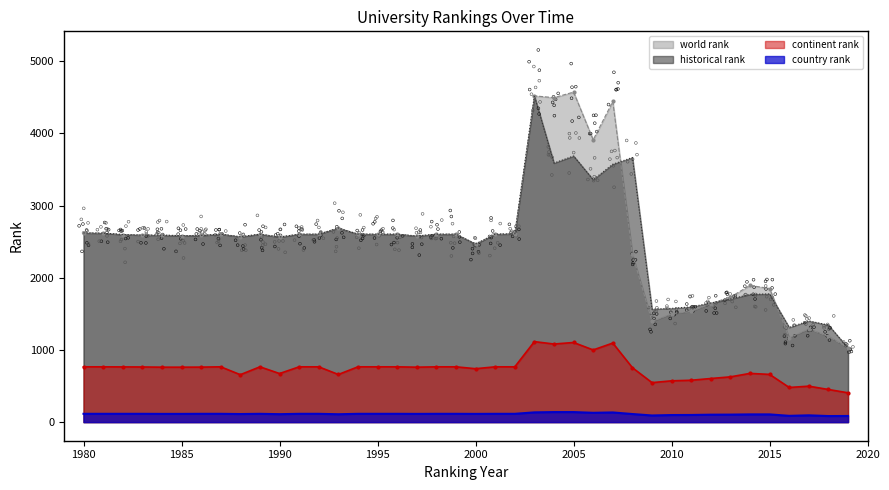

Which series has the widest spread of Y values?

world rank